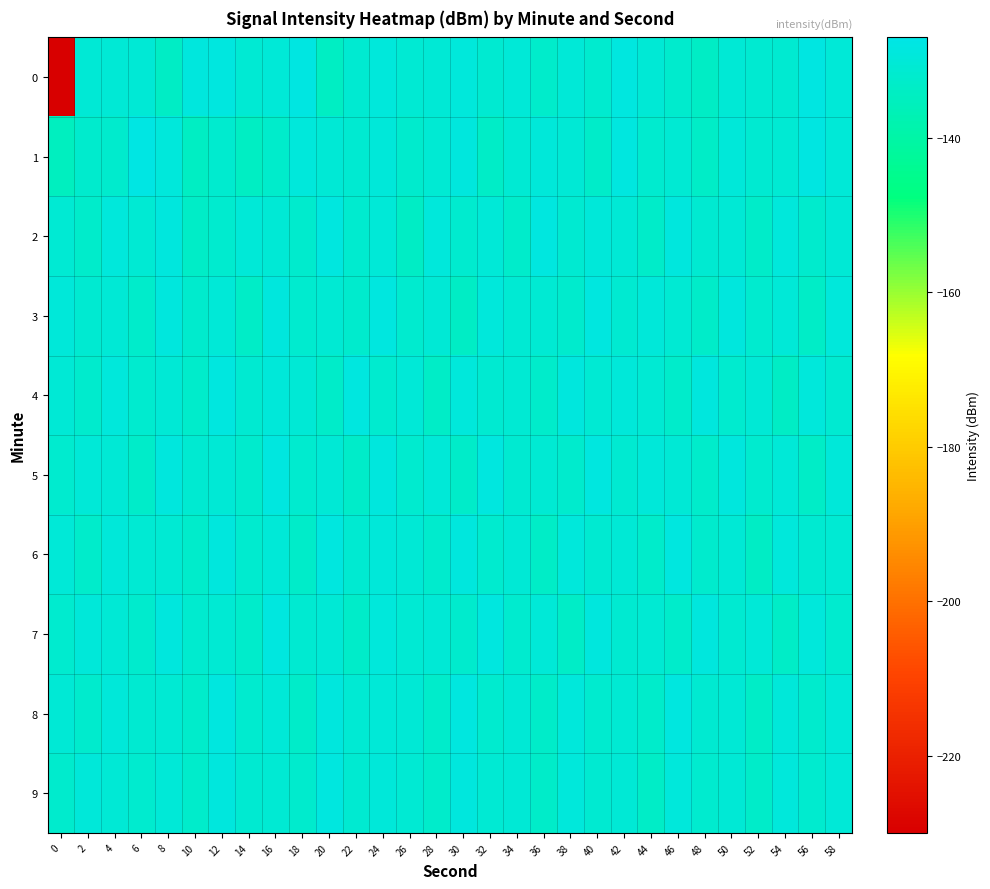

Which series has the largest total across all categories?

5